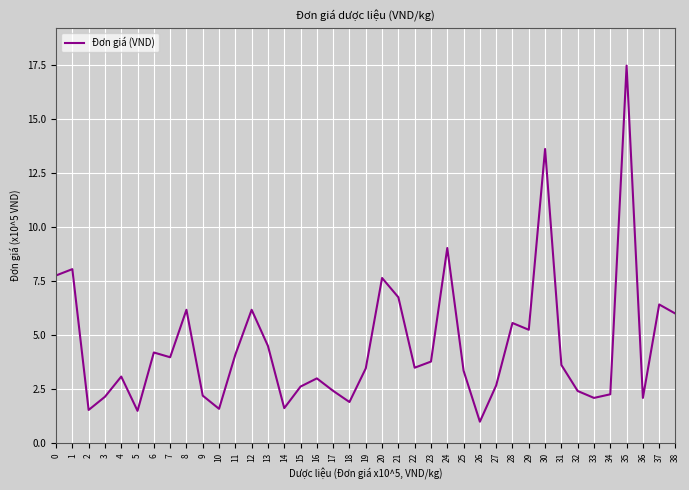

Which category has the lowest value across all series?

26